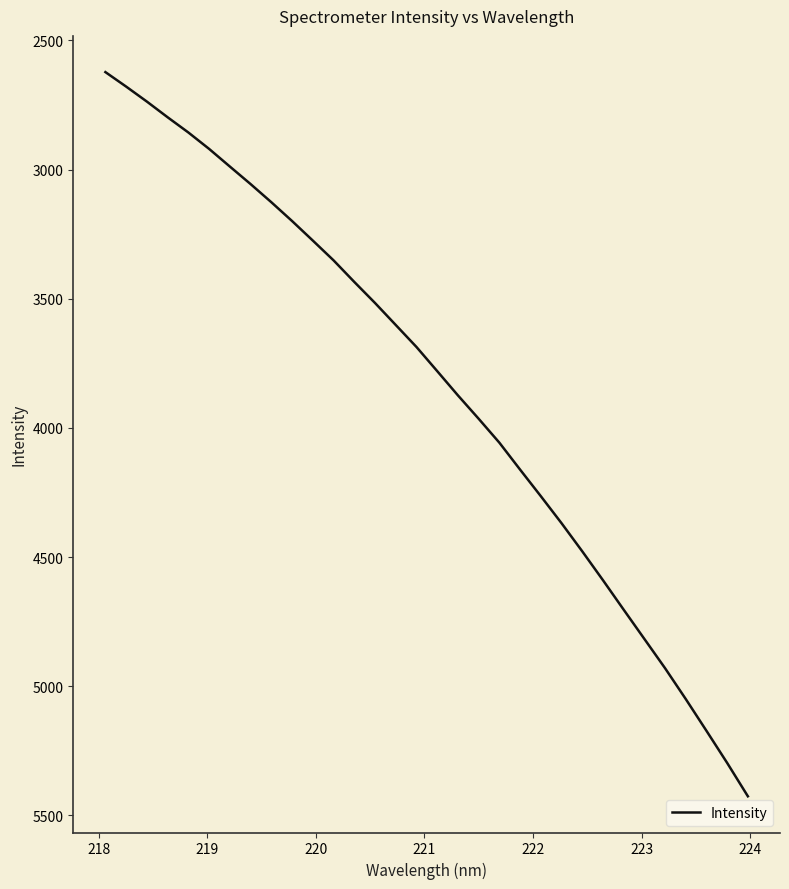

What is the maximum value shown in the chart?

5426.0